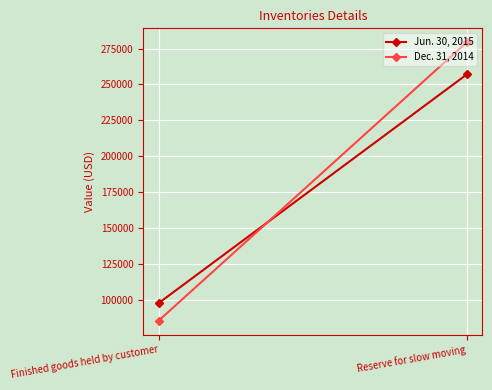

Is it true that Jun. 30, 2015 equals 257000 at Reserve for slow moving?

True